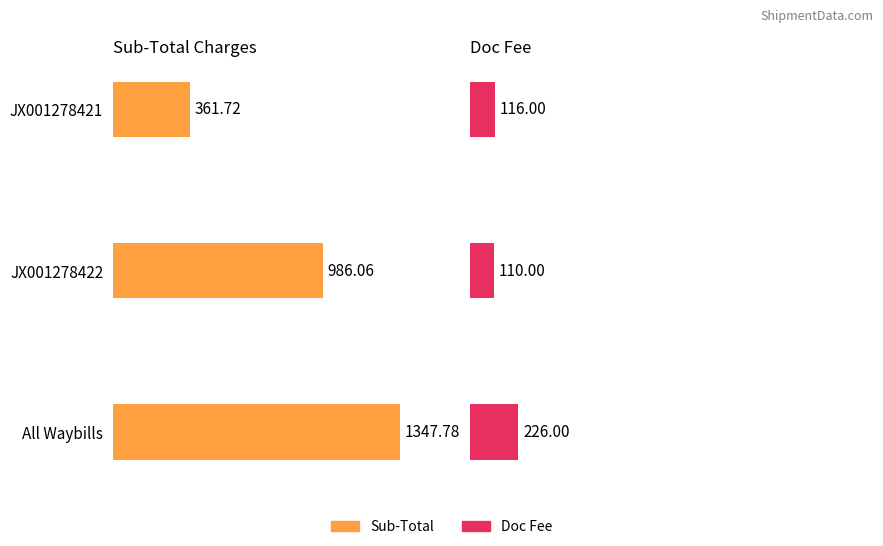

At how many categories does at least one series exceed 585?

2